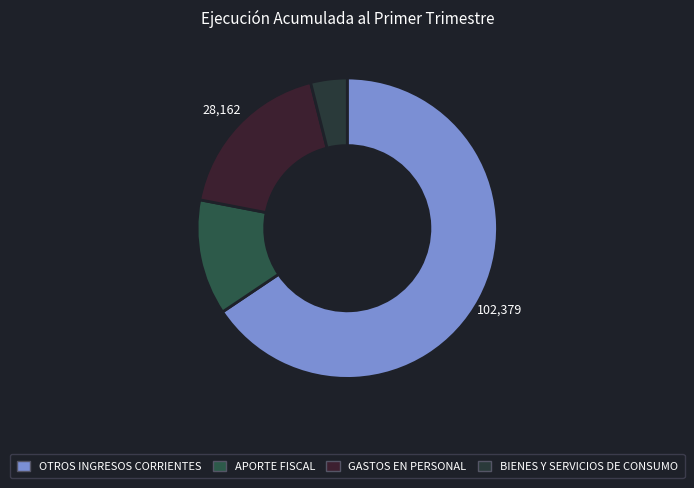

Rank the categories by value from lowest to highest.

BIENES Y SERVICIOS DE CONSUMO, APORTE FISCAL, GASTOS EN PERSONAL, OTROS INGRESOS CORRIENTES